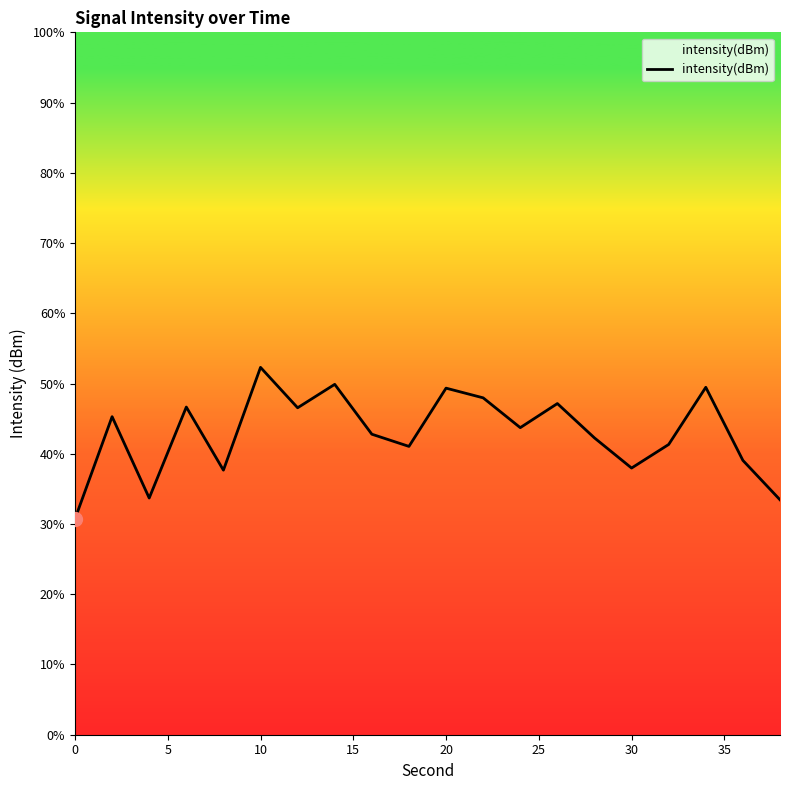

Is this an area chart (filled region under the line)?

No